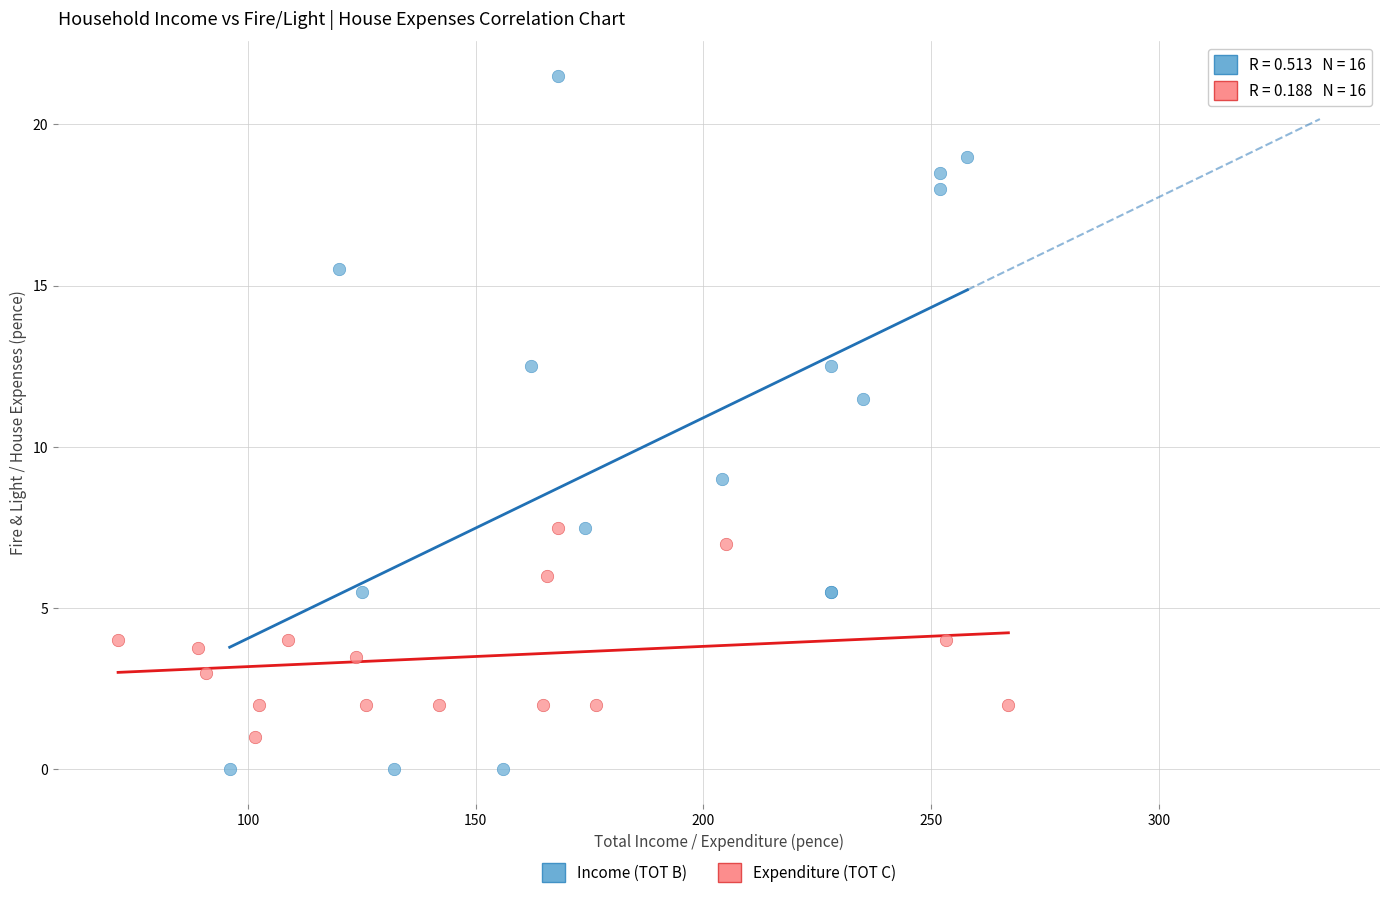

Which series reaches the maximum Y coordinate?

Income (TOT B)